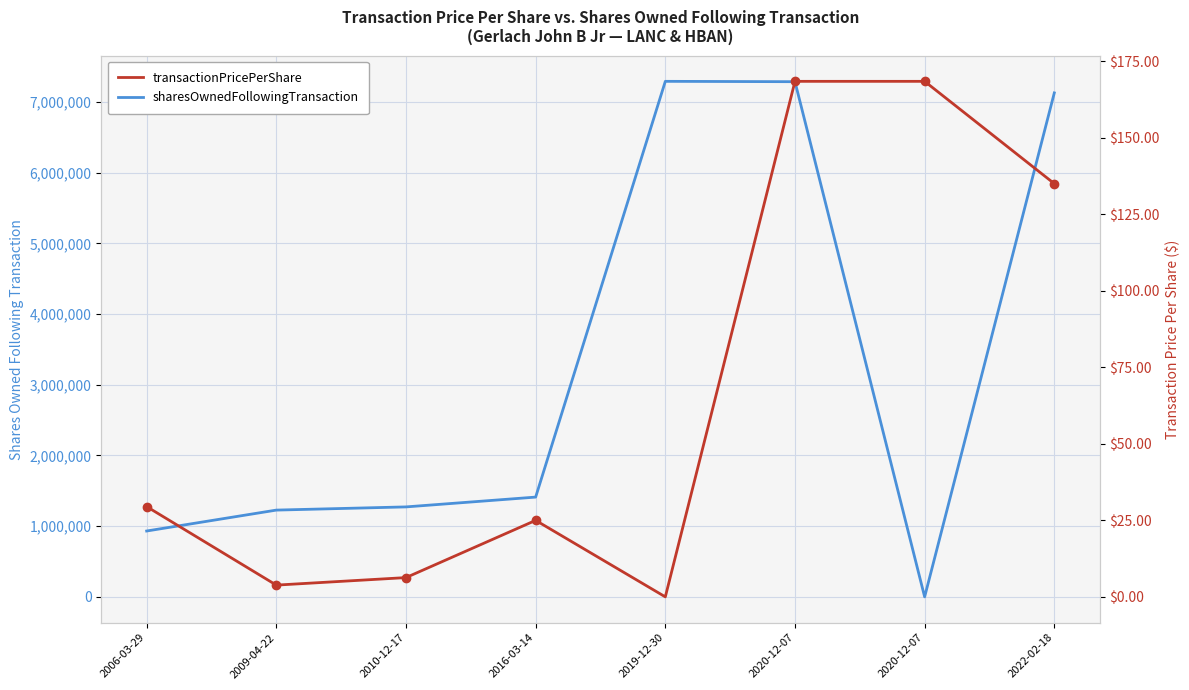

How many values in the sharesOwnedFollowingTransaction series exceed 1411240?

3